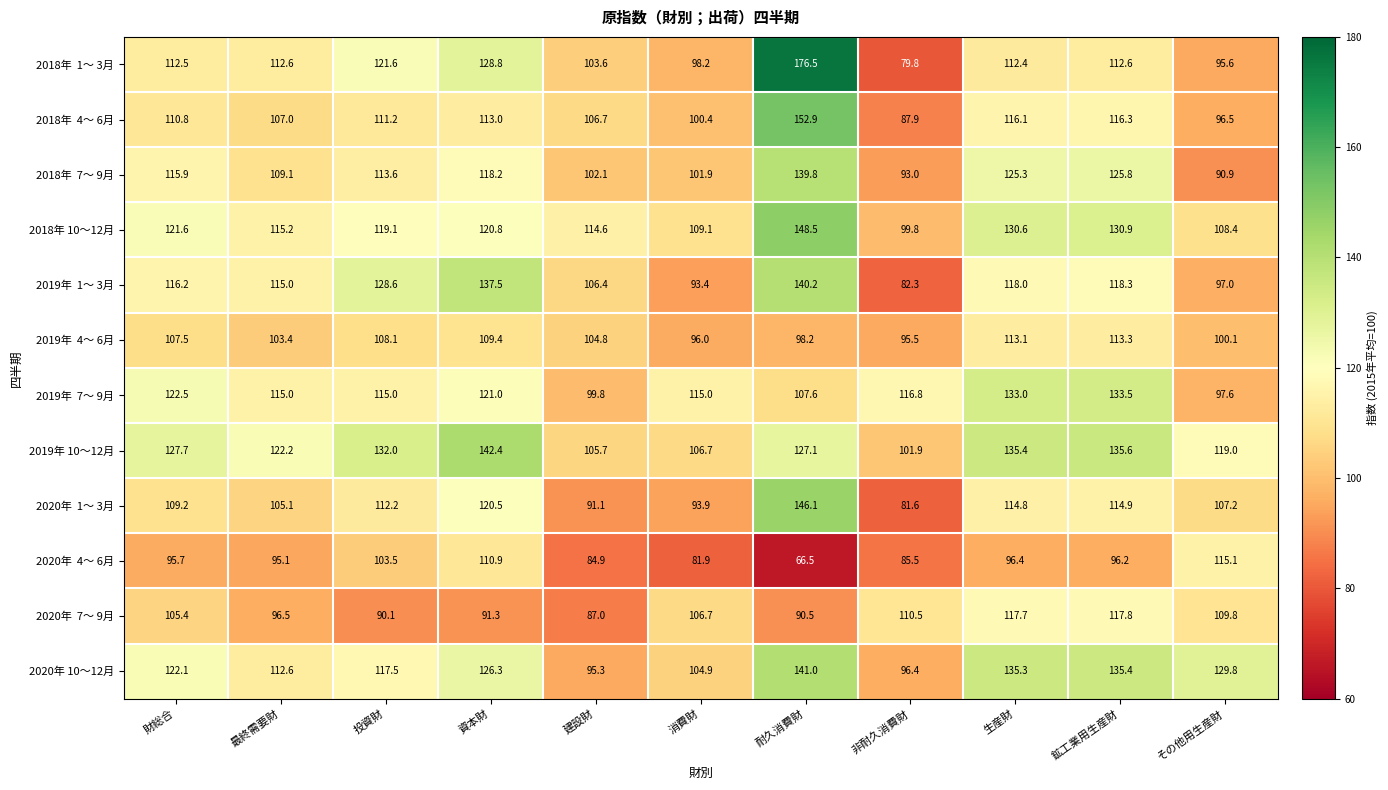

What is the difference between the second highest and second lowest values in the 2020年 10～12月 series?

39.0